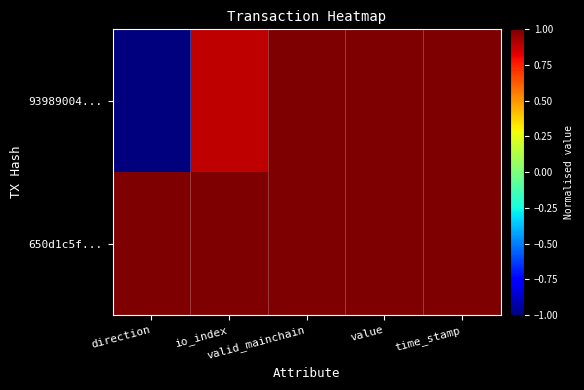

Between direction and io_index, which is larger?

io_index